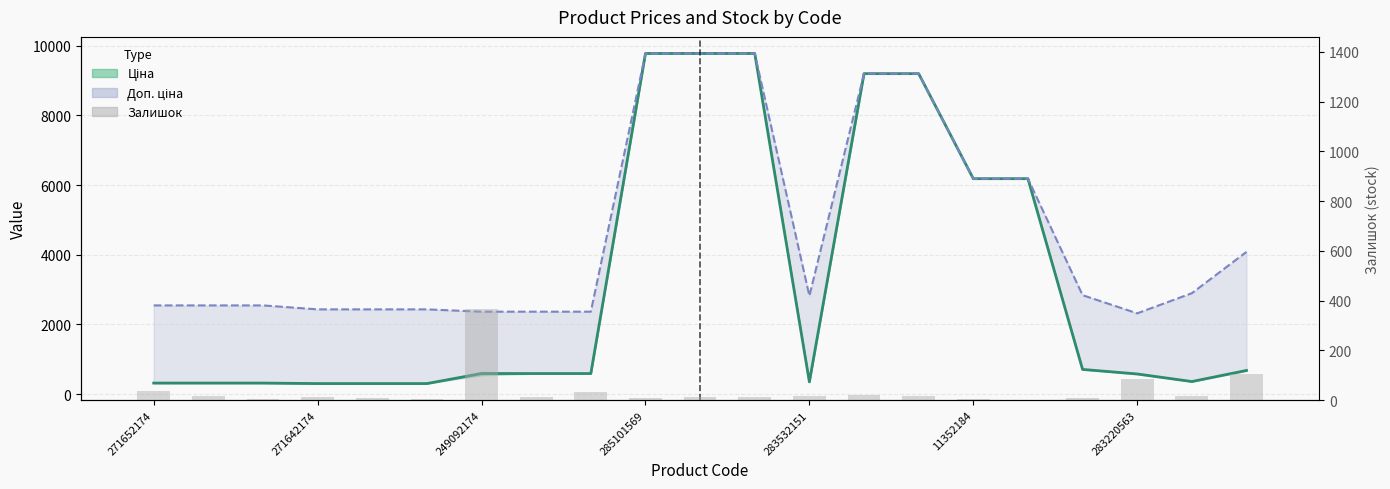

List the series in order of their overall mean, highest first.

Доп. ціна (line), Ціна (line), Залишок